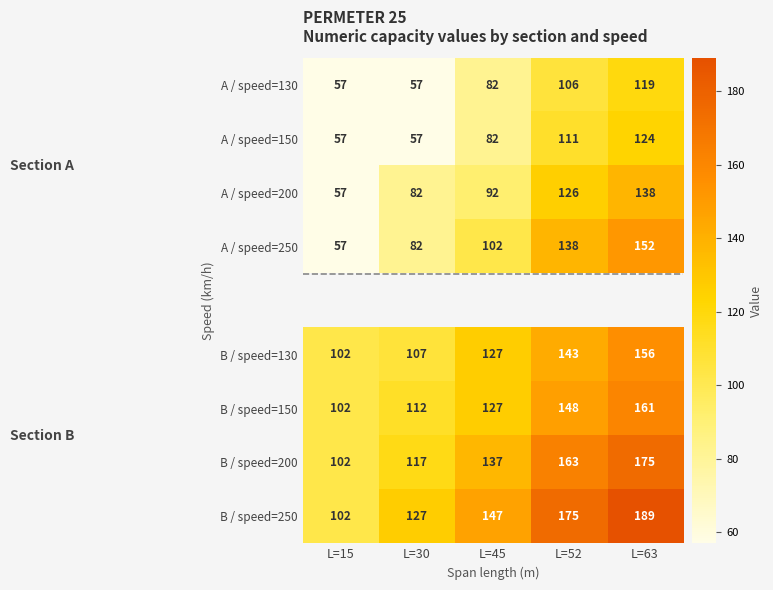

What is the minimum value shown in the chart?

57.0